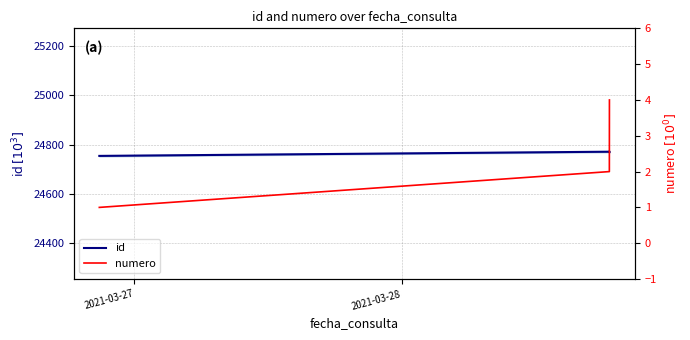

True or false: id has more than 2 points higher than both neighbors.

False